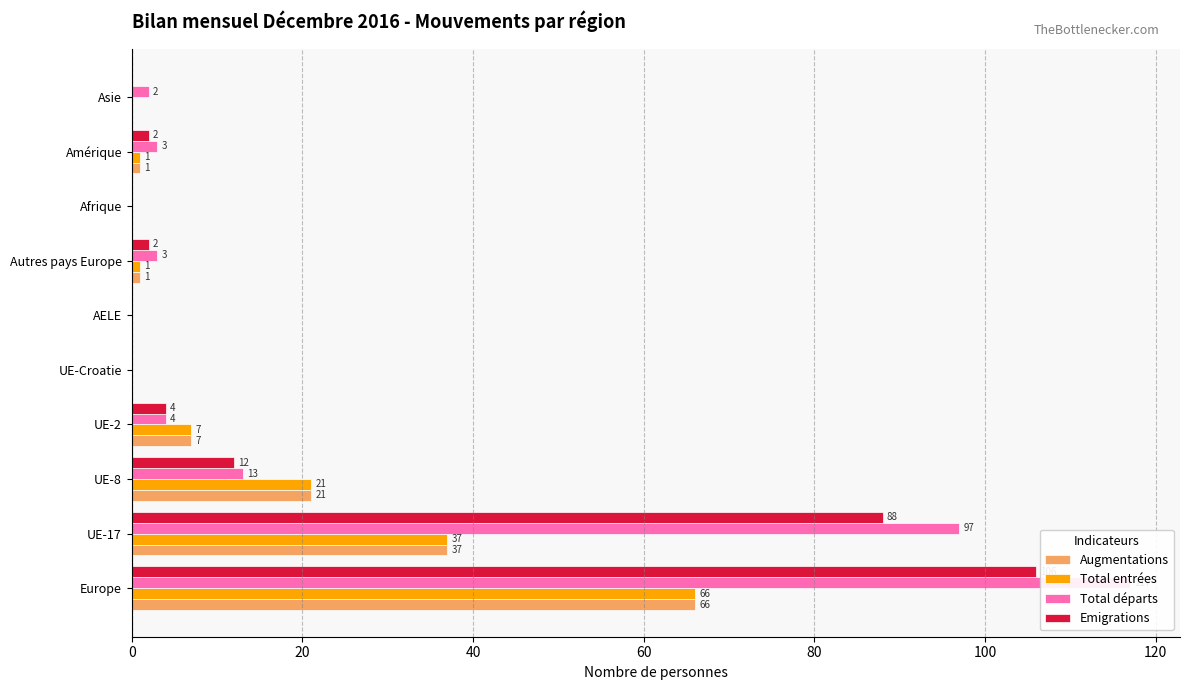

What is the difference between the maximum and second lowest values in the Emigrations series?

106